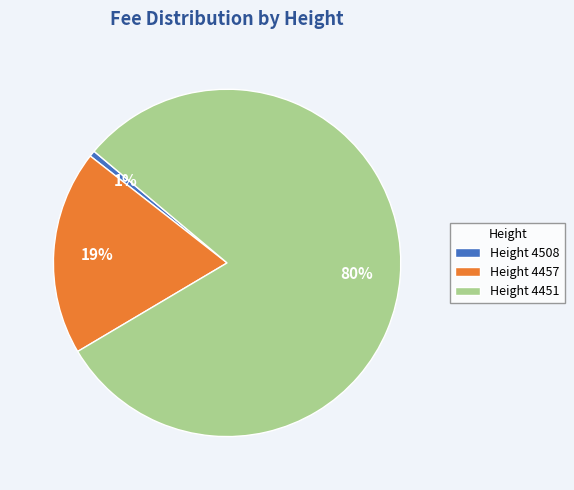

Count the number of slices in the pie.

3